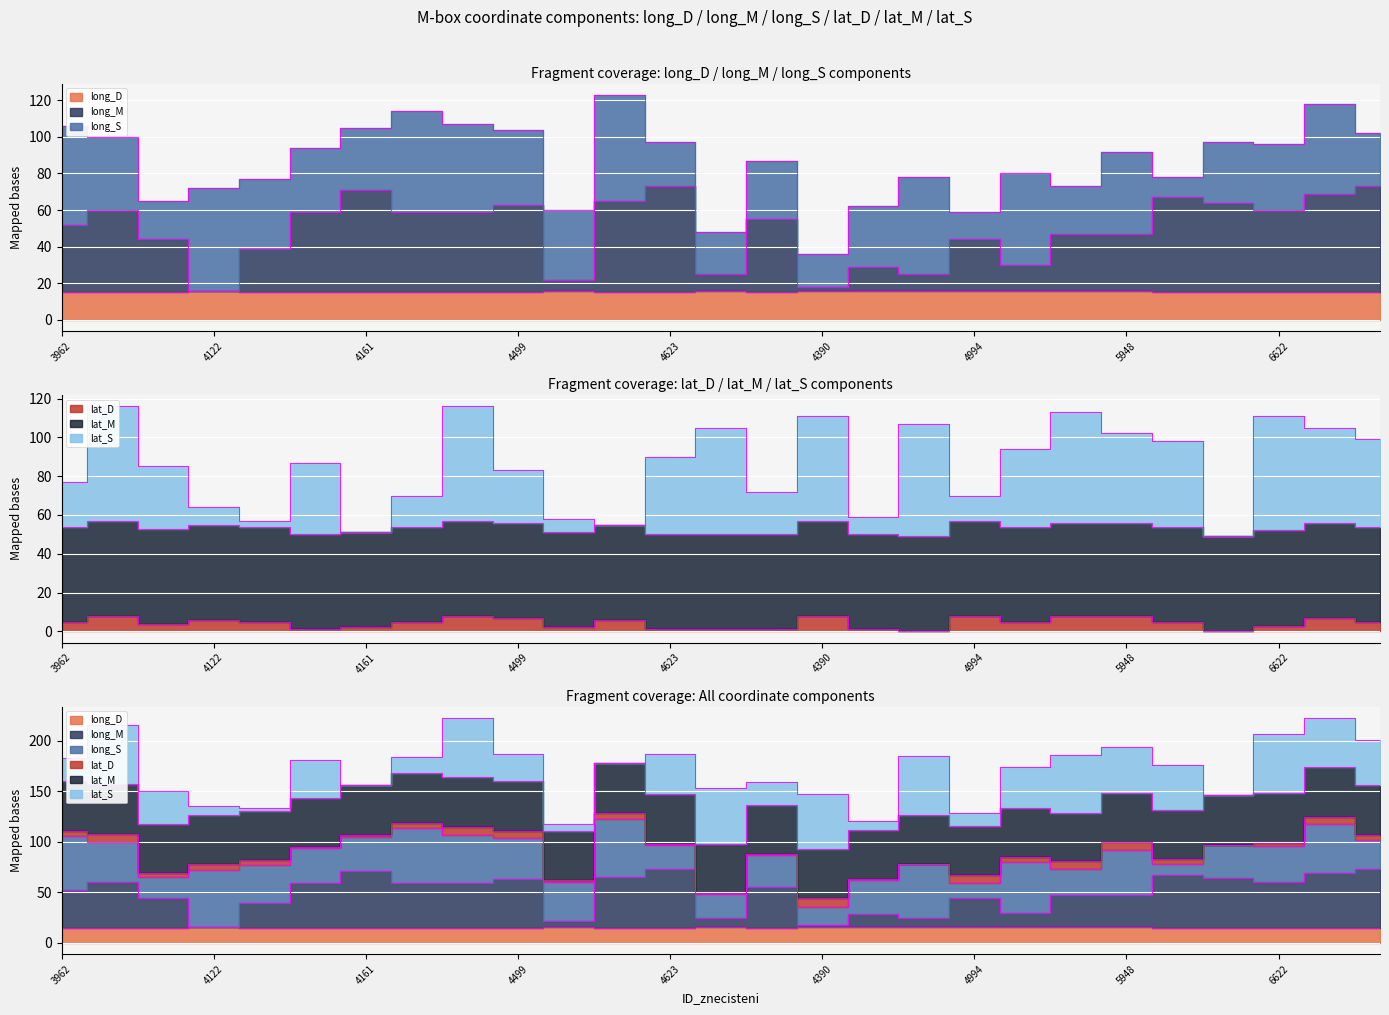

How many data points in lat_D are above 5?

10